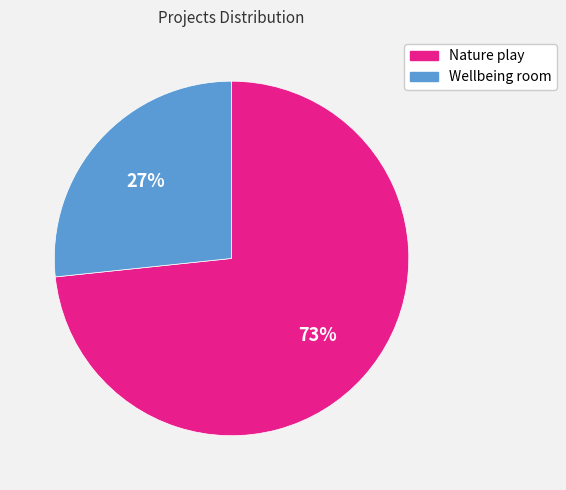

What is the largest slice in the pie chart?

Nature play